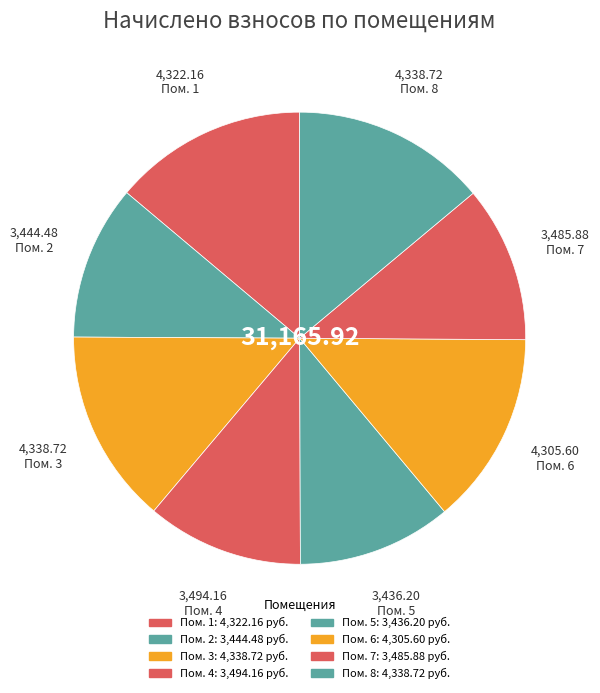

How many slices are in this pie chart?

8